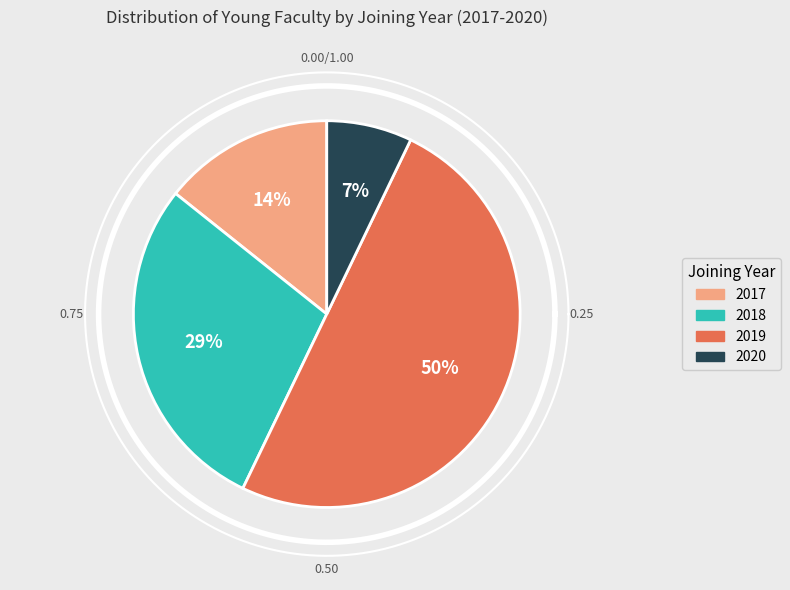

Is there a majority slice in this chart?

No